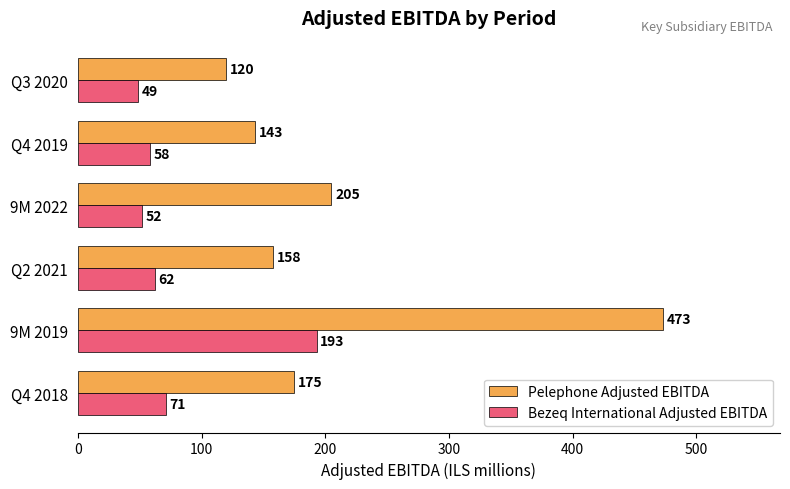

The value of Bezeq International Adjusted EBITDA at Q4 2018 is 71. True or false?

True